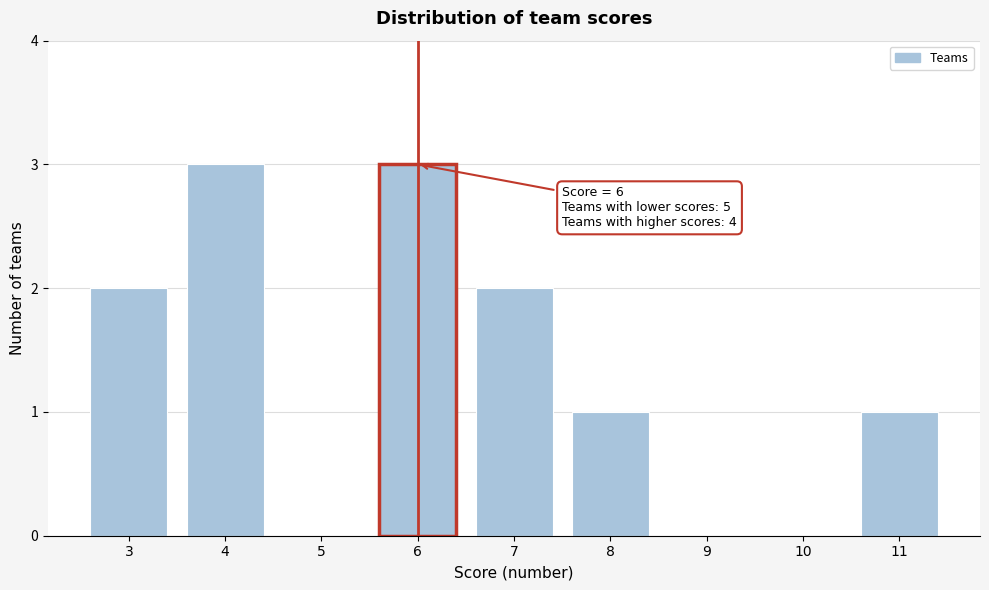

Reading left to right, transcribe all the data shown in this chart.

3=2	4=3	5=0	6=3	7=2	8=1	9=0	10=0	11=1